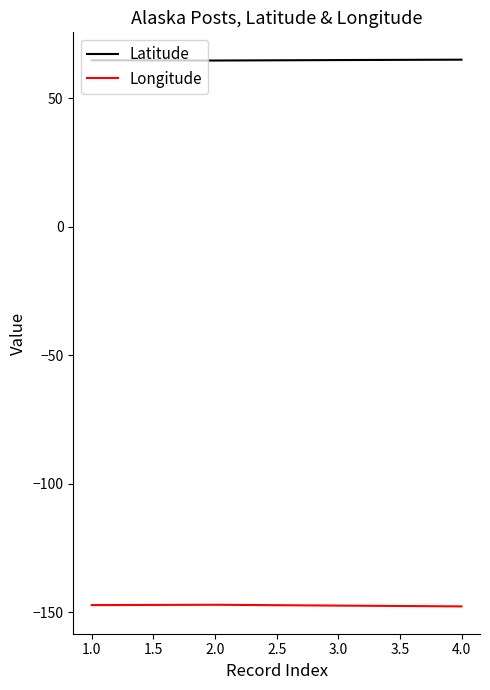

Does the chart display data point markers on the line(s)?

No